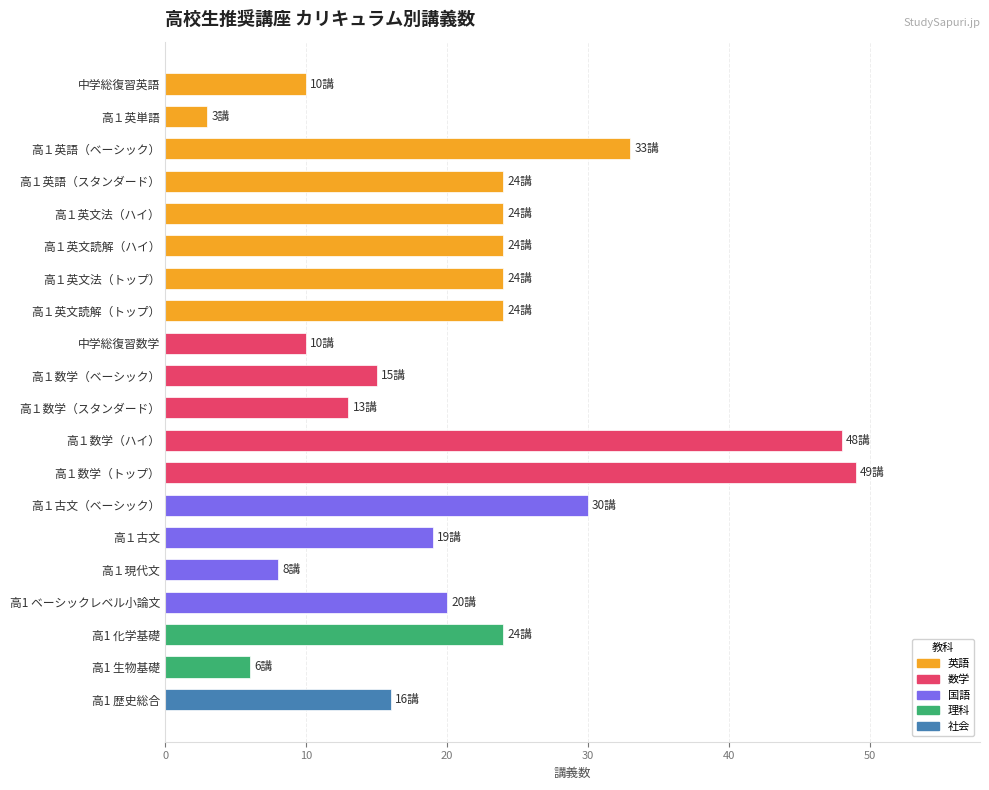

What is the approximate value at 高１数学（ハイ）?

48